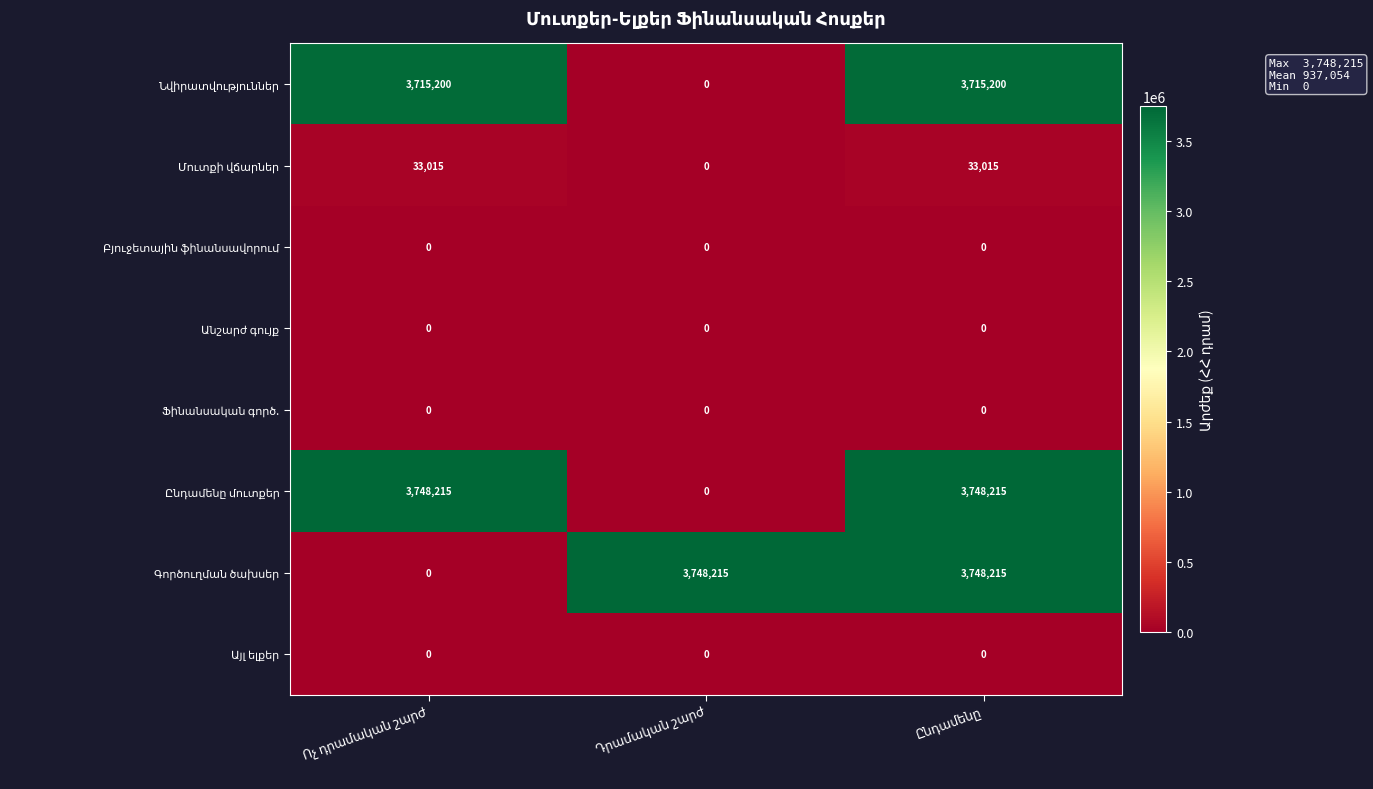

At how many categories does at least one series exceed 248423?

3